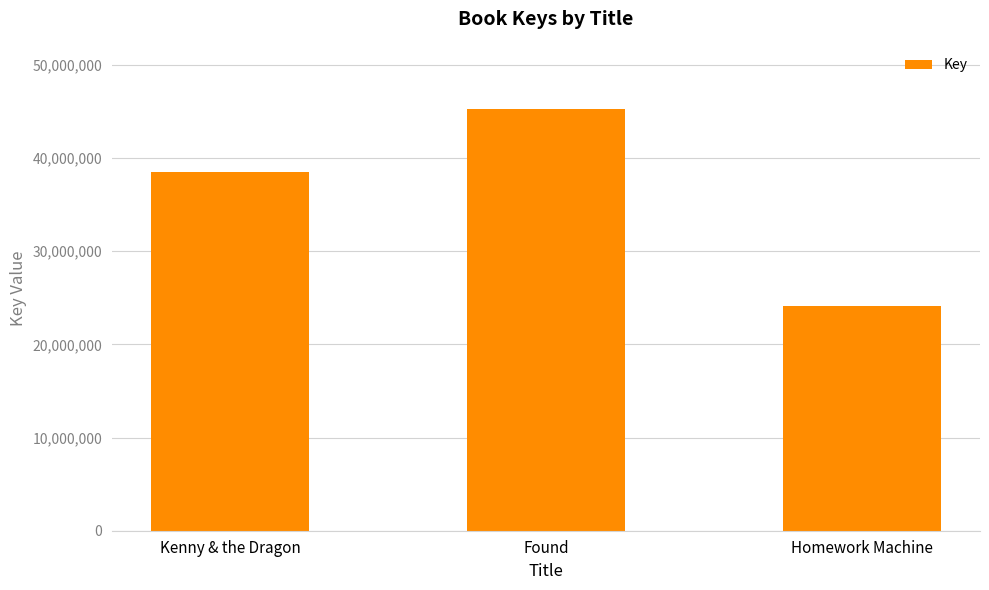

List the labels in order of value, smallest first.

Homework Machine, Kenny & the Dragon, Found